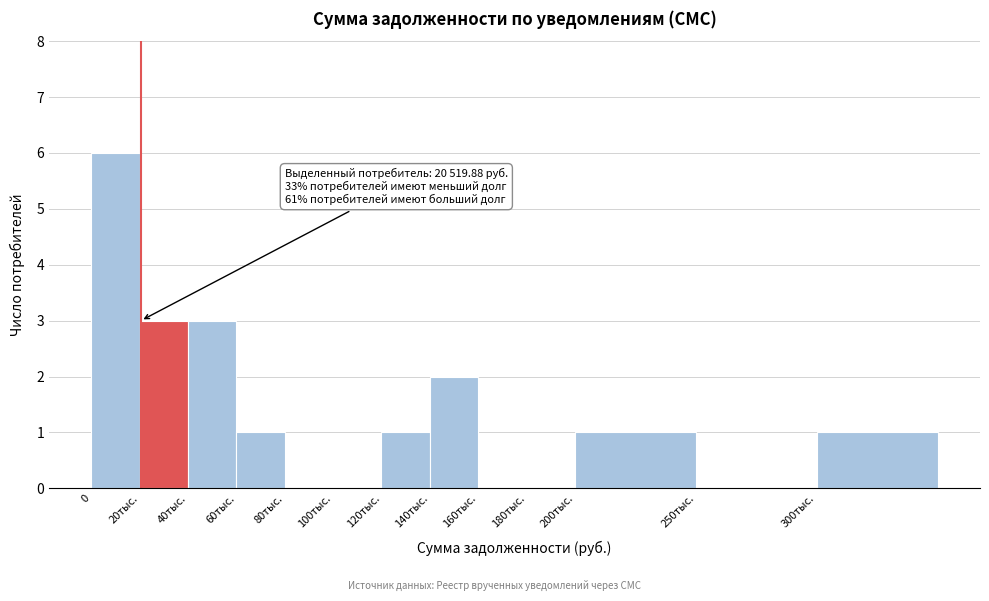

Reading left to right, list all the values displayed in this chart.

0=6	20тыс.=3	40тыс.=3	60тыс.=1	80тыс.=0	100тыс.=0	120тыс.=1	140тыс.=2	160тыс.=0	180тыс.=0	200тыс.=1	250тыс.=0	300тыс.=1